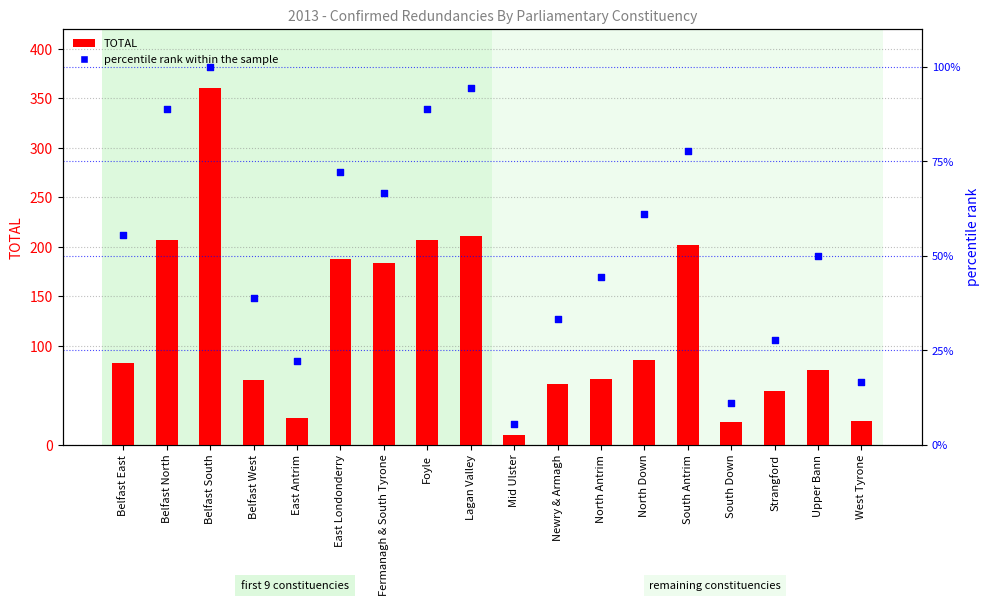

Which series contains the lowest Y value?

percentile rank within the sample